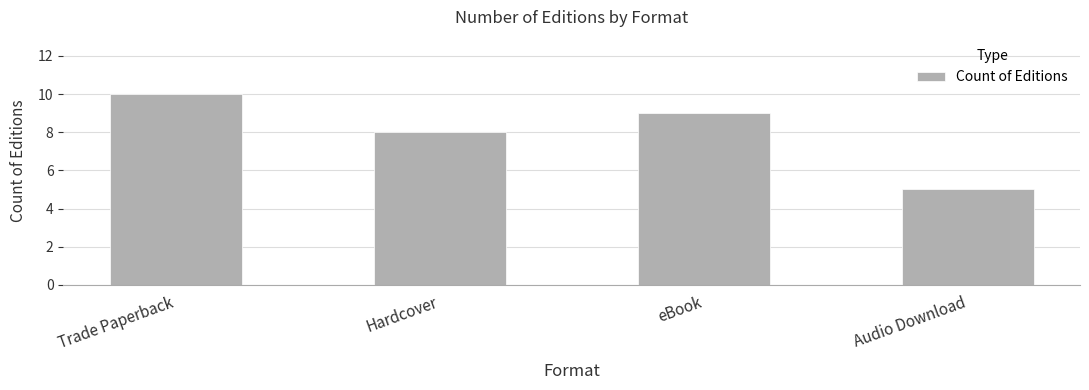

What is the ratio of the value at Audio Download to the value at eBook?

0.6